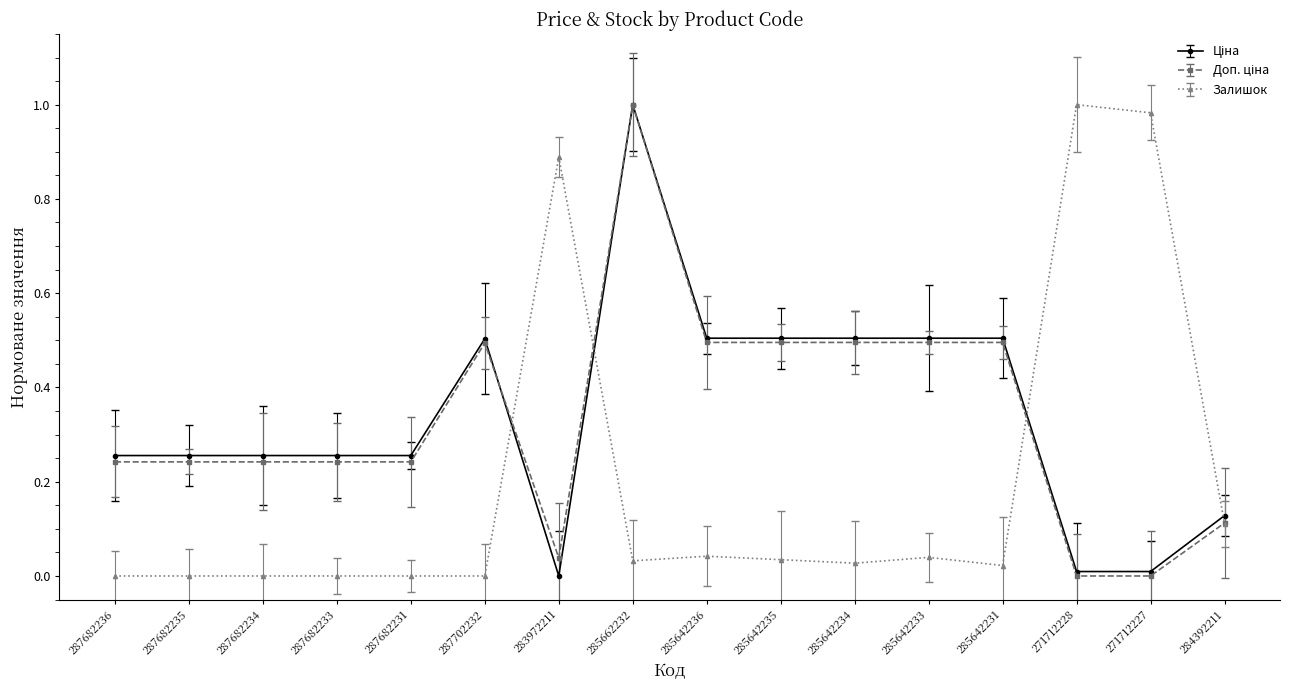

What is the label of the 12th point from the right?

287682231